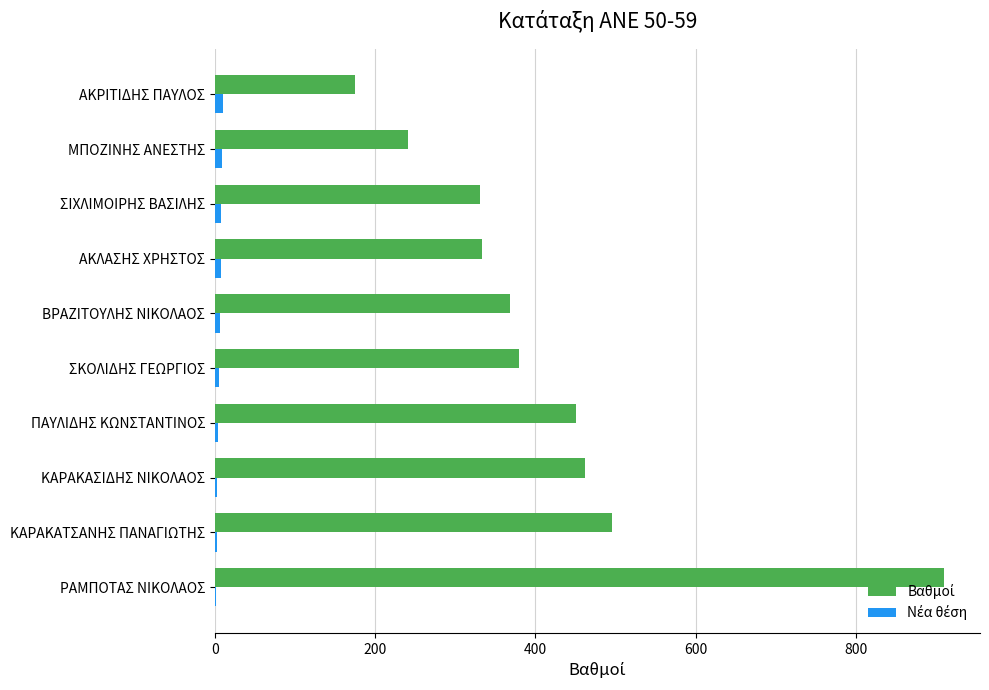

At which category is the sum across all series the highest?

ΡΑΜΠΟΤΑΣ ΝΙΚΟΛΑΟΣ